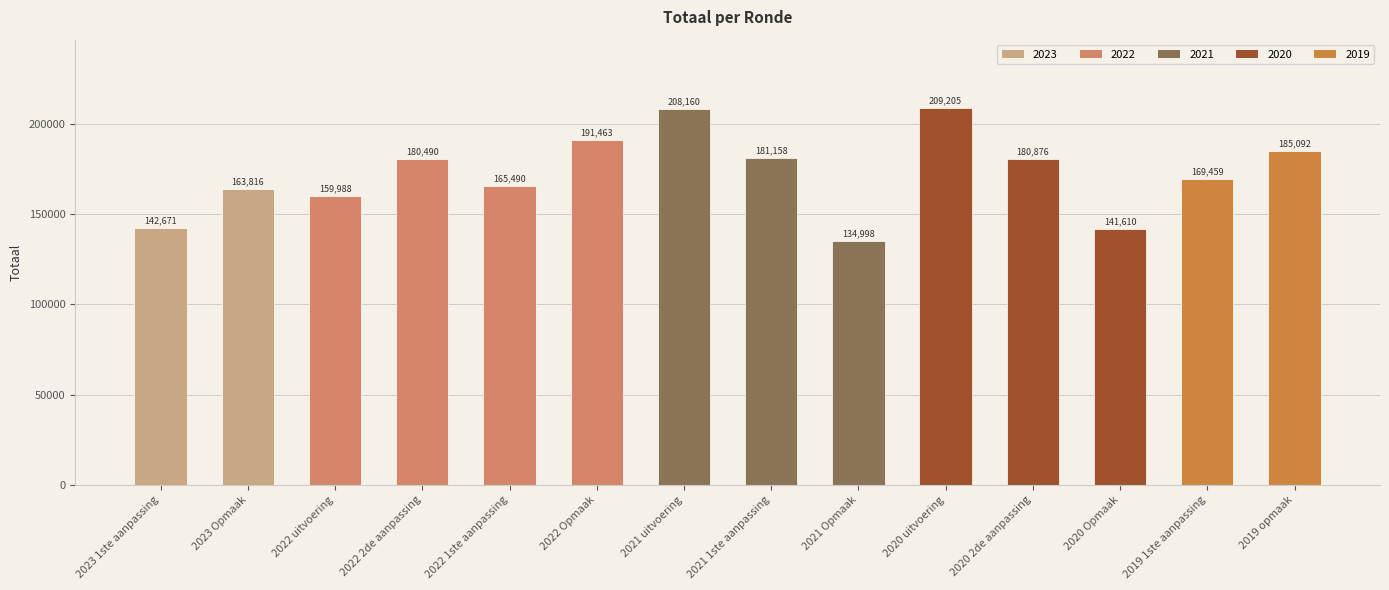

Reading left to right, what are all the values shown in this chart?

142671	163816	159988	180490	165490	191463	208160	181158	134998	209205	180876	141610	169459	185092